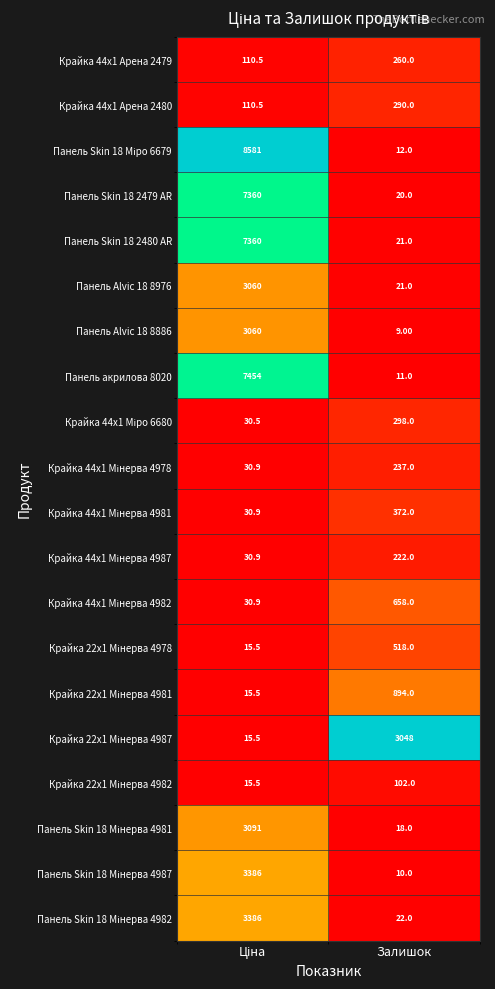

What is the greatest value displayed?

8581.0